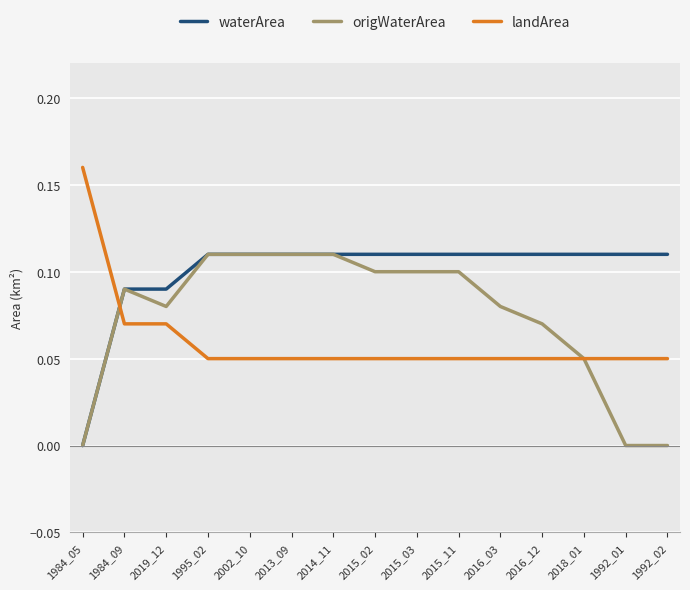

What position from the left is 1992_02?

15